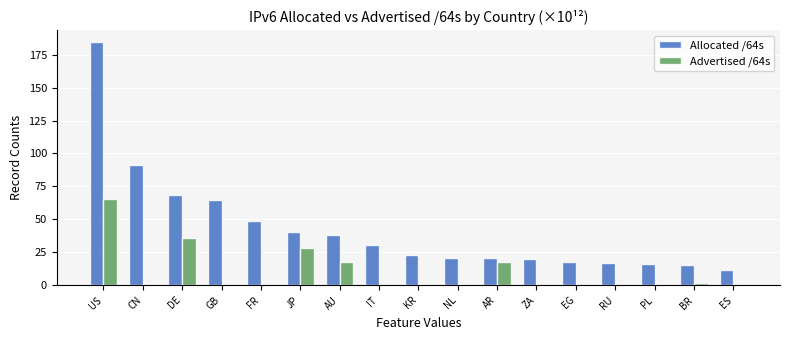

Is the value of Allocated /64s at KR greater than the value of Advertised /64s at US?

No